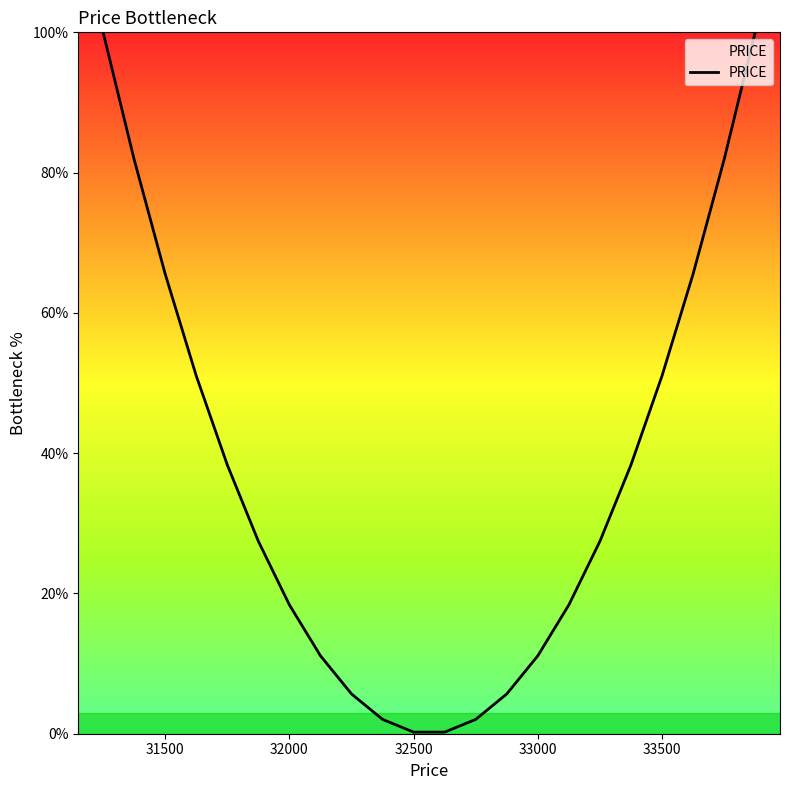

True or false: the data has more than 2 interior local peaks.

False